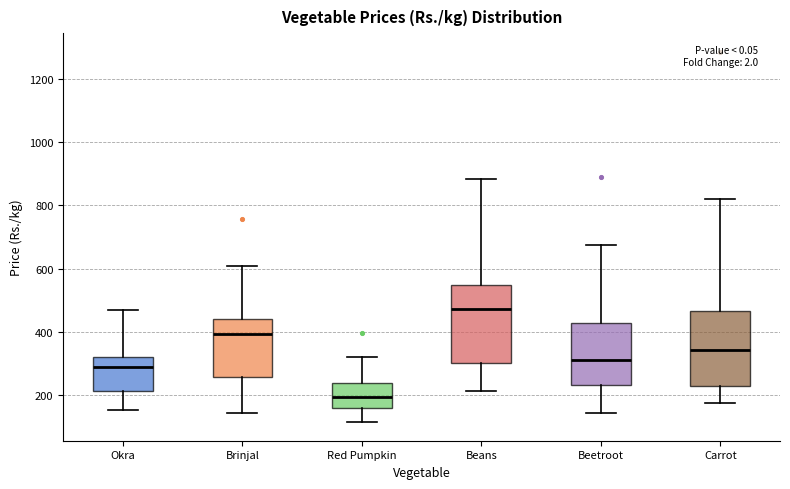

Reading left to right, read every box against the y-axis: the position of its median line, the range the box covers, and the ends of its whiskers. The values are not printed on the chart, so give them approximately, as read against the axis.

Okra: median 280, box 220 to 320, whiskers 160 to 460
Brinjal: median 400, box 260 to 440, whiskers 140 to 600
Red Pumpkin: median 200, box 160 to 240, whiskers 120 to 320
Beans: median 480, box 300 to 540, whiskers 220 to 880
Beetroot: median 320, box 240 to 420, whiskers 140 to 680
Carrot: median 340, box 240 to 460, whiskers 180 to 820